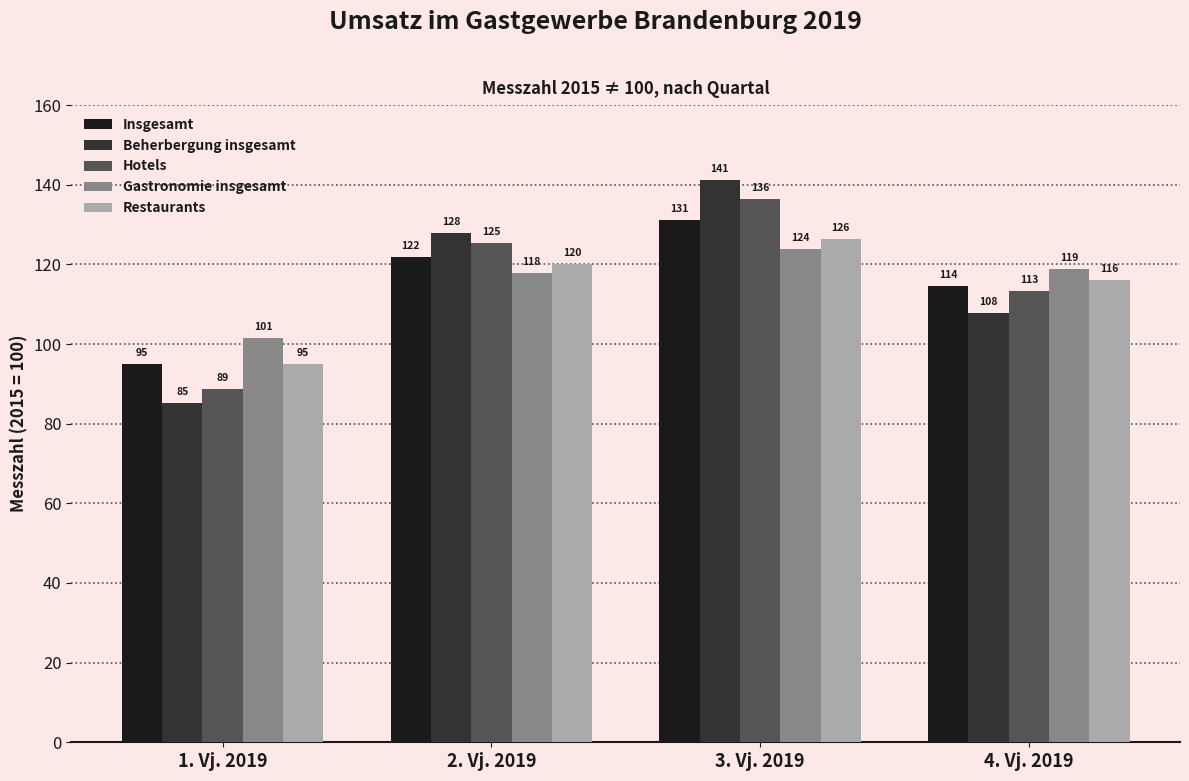

Where is Beherbergung insgesamt nearest to the value 113?

4. Vj. 2019